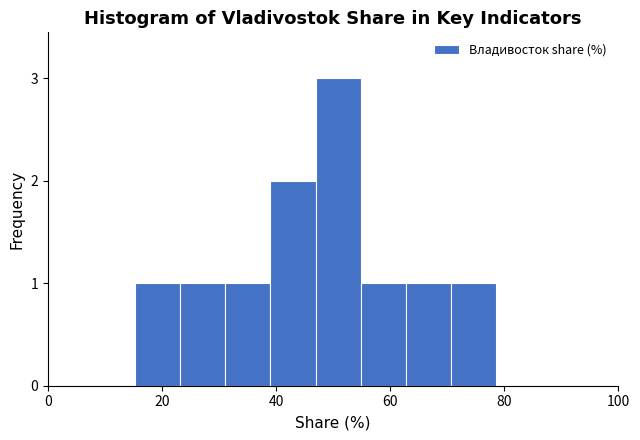

Read against the x-axis, roughly where is the centre of the tallest bar?

50